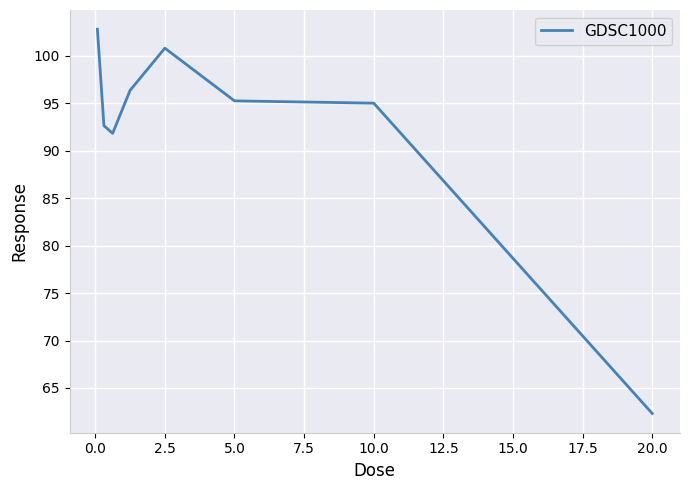

What is the difference between the maximum and minimum values?

40.5